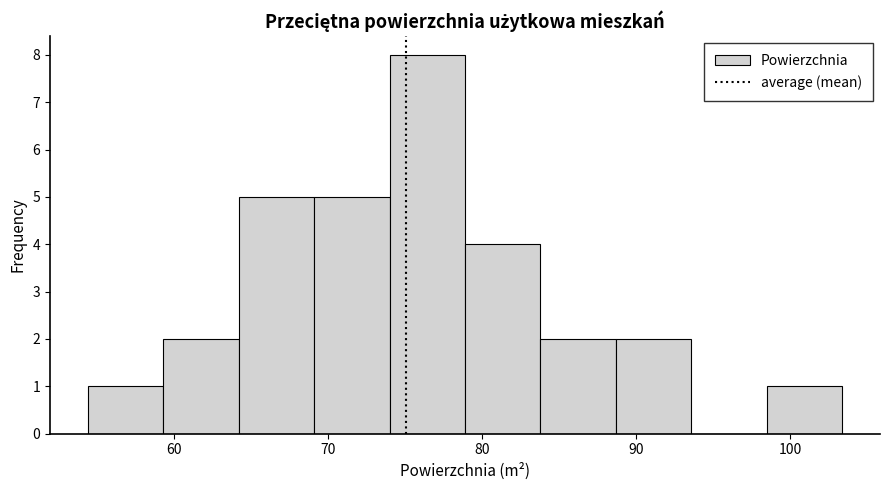

Reading left to right, transcribe this chart: for each bar, give the range it covers on the x-axis and its height. Neither the bar edges nor the heights are printed on the chart, so give them approximately, as read against the axes.

54 to 59: 1
59 to 64: 2
64 to 69: 5
69 to 74: 5
74 to 79: 8
79 to 84: 4
84 to 89: 2
89 to 94: 2
94 to 99: 0
99 to 103: 1